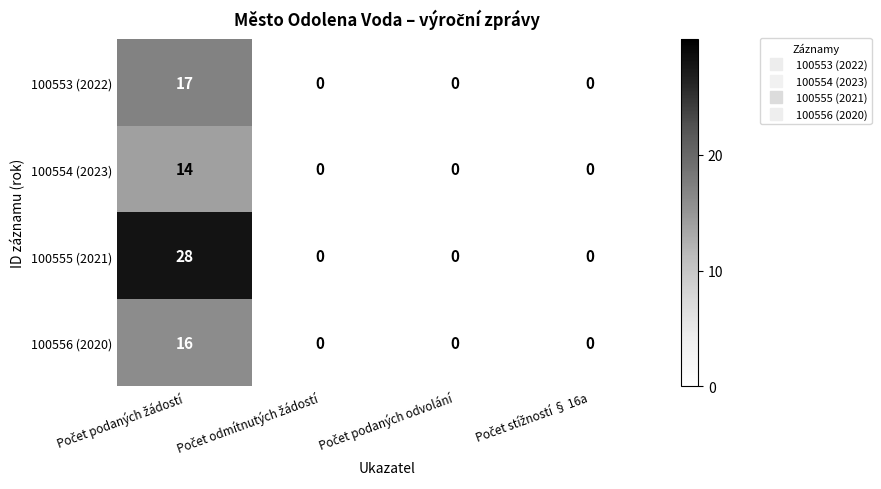

What is the sum of all 100555 (2021) values?

28